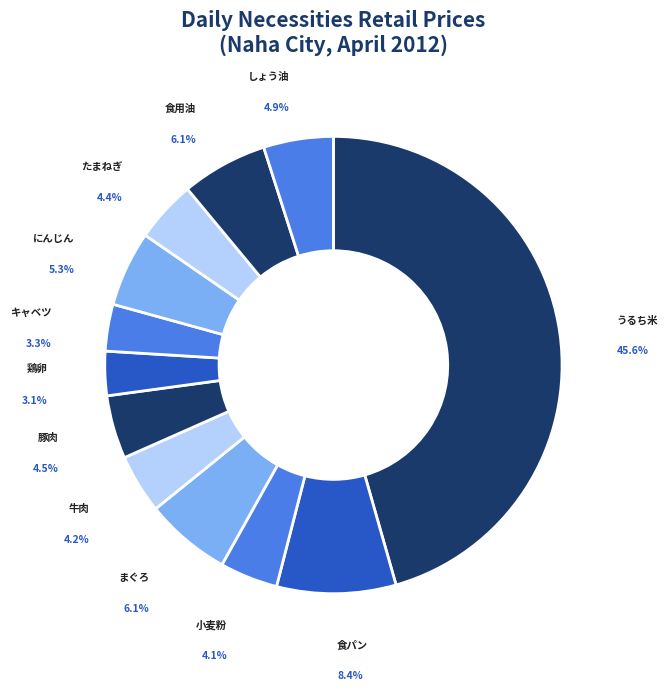

Does たまねぎ represent more than half of the total?

No